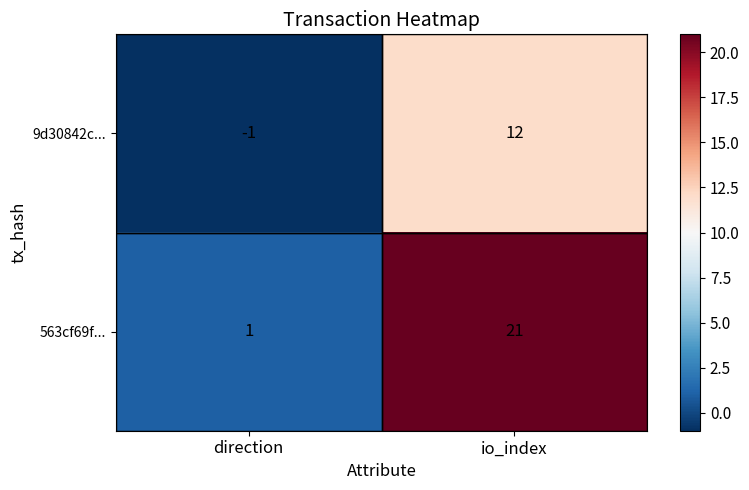

Which series changed the most between direction and io_index?

563cf69f...